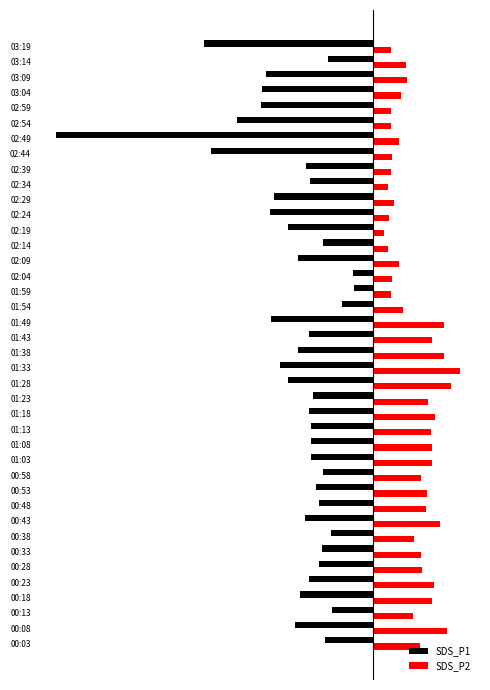

At which label does SDS_P2 reach its minimum?

02:19